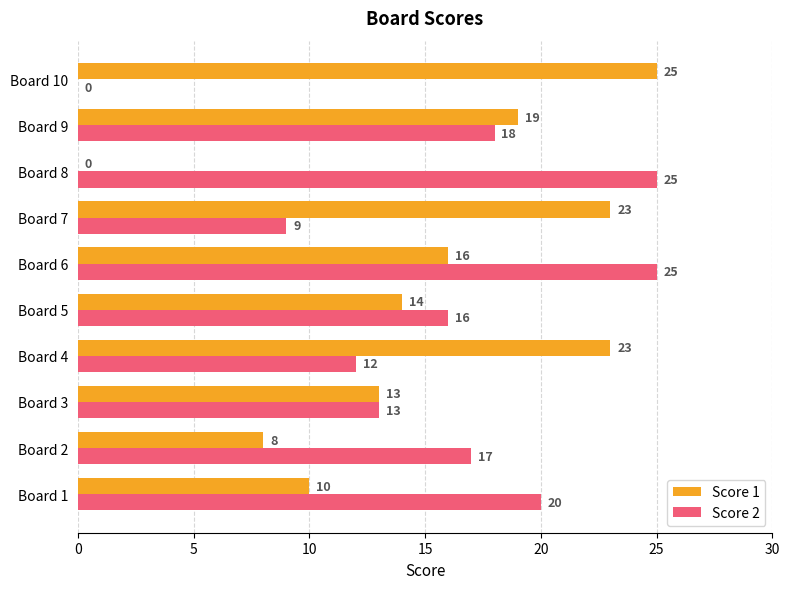

What is the sum of the Score 2 values at Board 8 and Board 3?

38